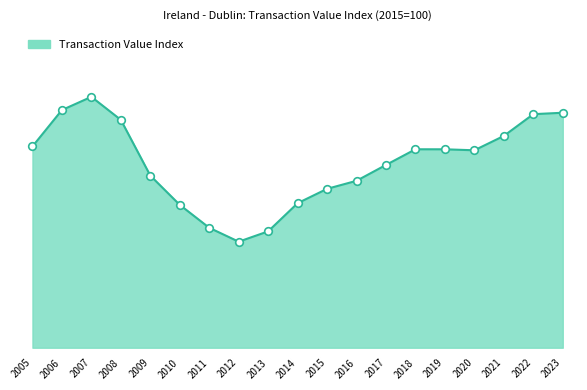

Which has a higher value, 2020 or 2007?

2007